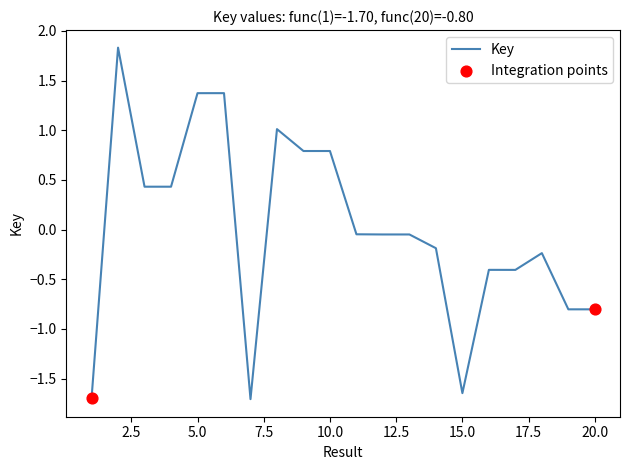

What is the maximum value shown in the chart?

1.8